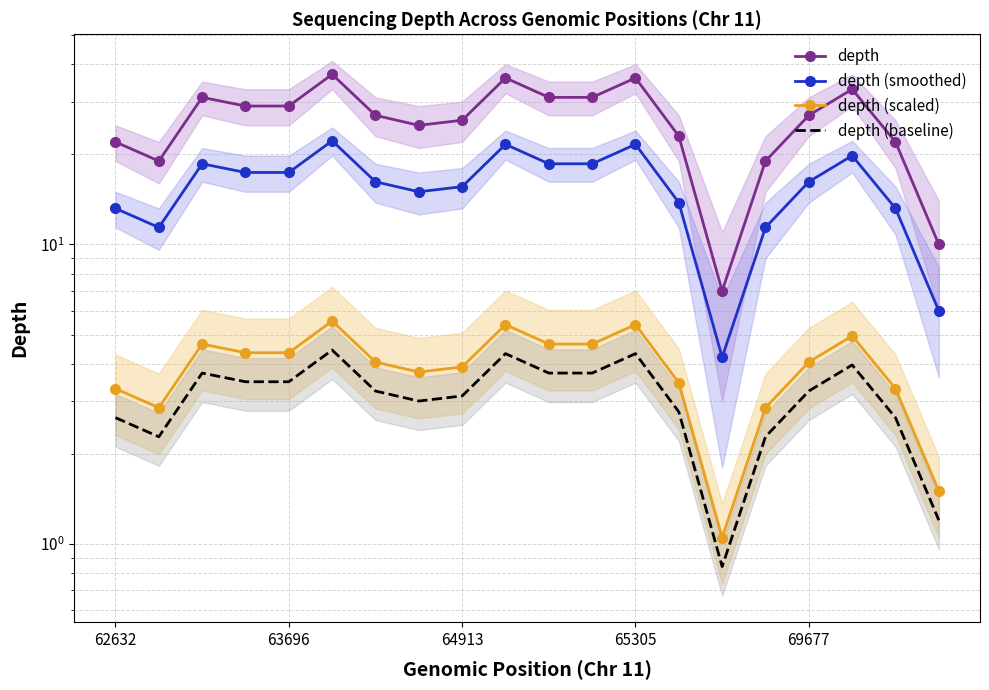

The depth (scaled) series shows 3.4 at 13. True or false?

True